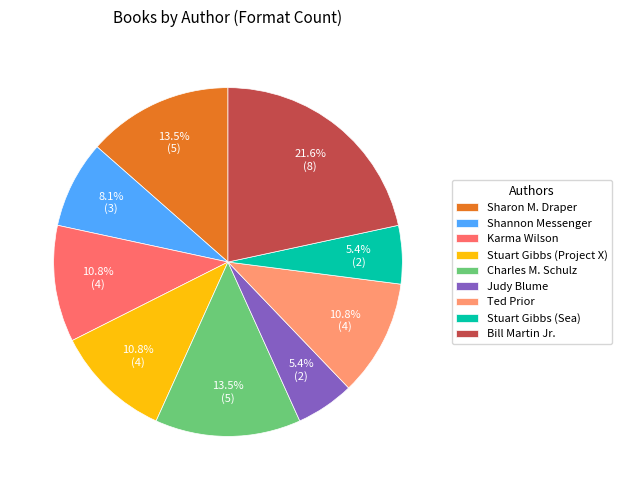

Is it true that Ted Prior is 11% of the pie?

True